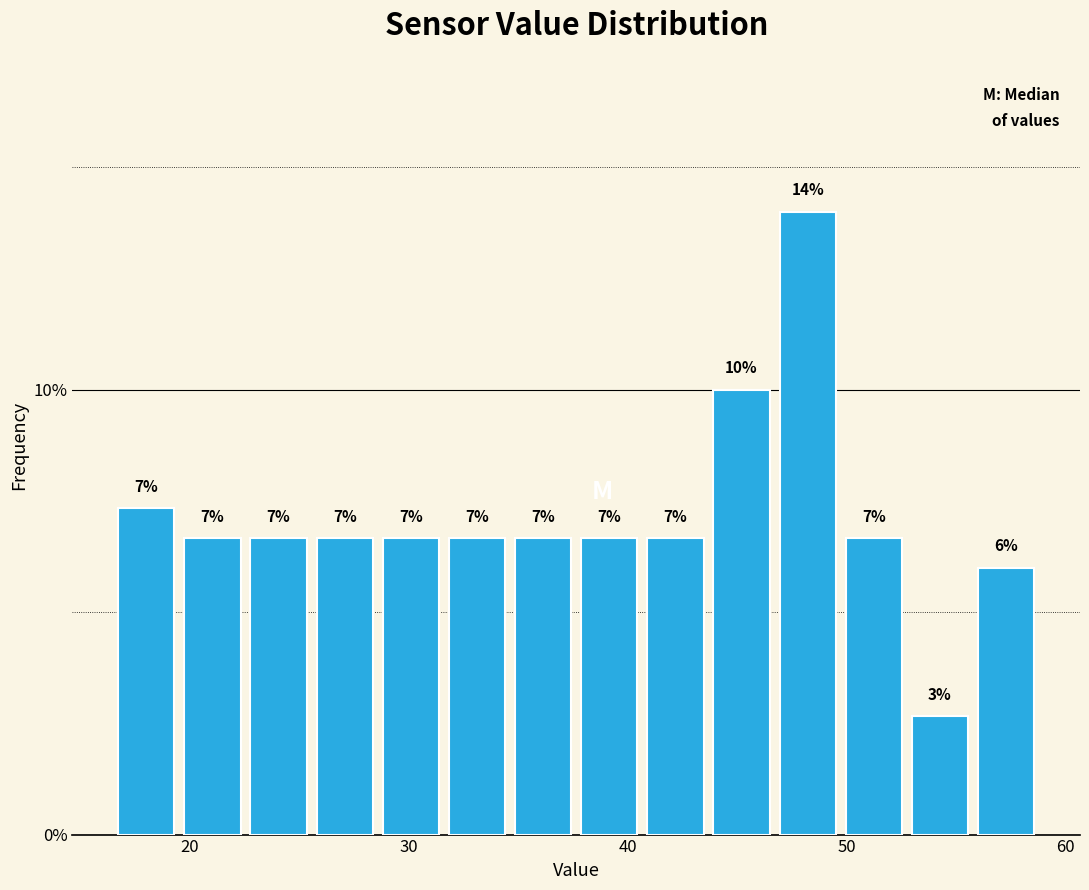

Around what value on the x-axis is the tallest bar? Give the approximate position of its centre, as read against the axis.

48